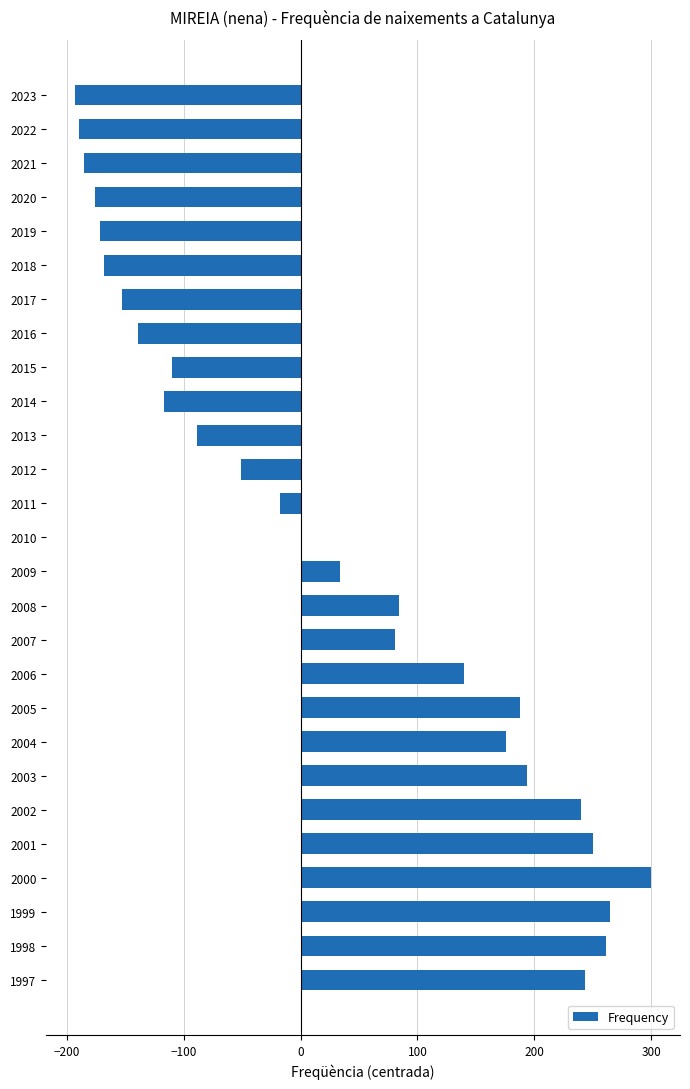

What is the sum of all values?

695